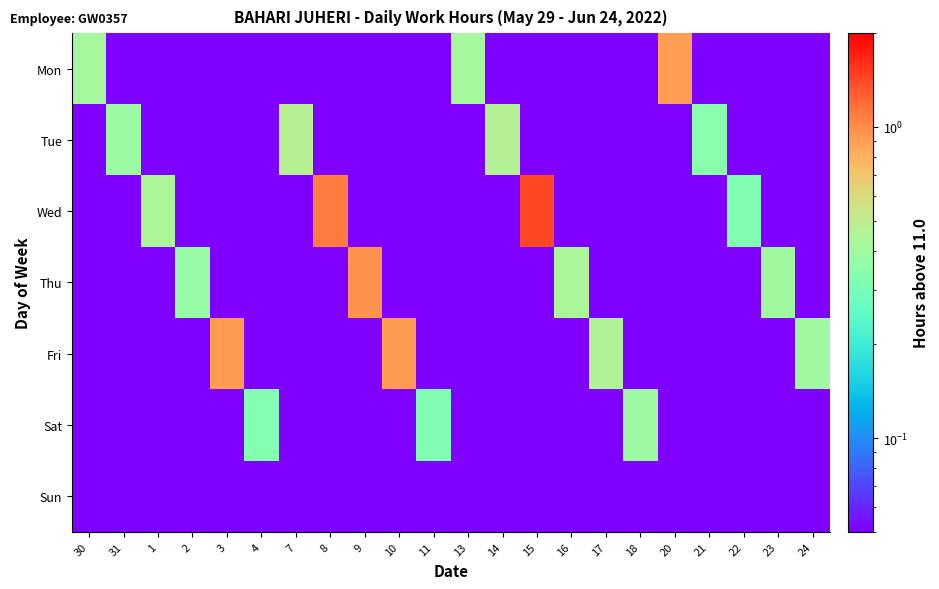

Rank the series at 31 from lowest to highest value.

Mon, Wed, Thu, Fri, Sat, Sun, Tue